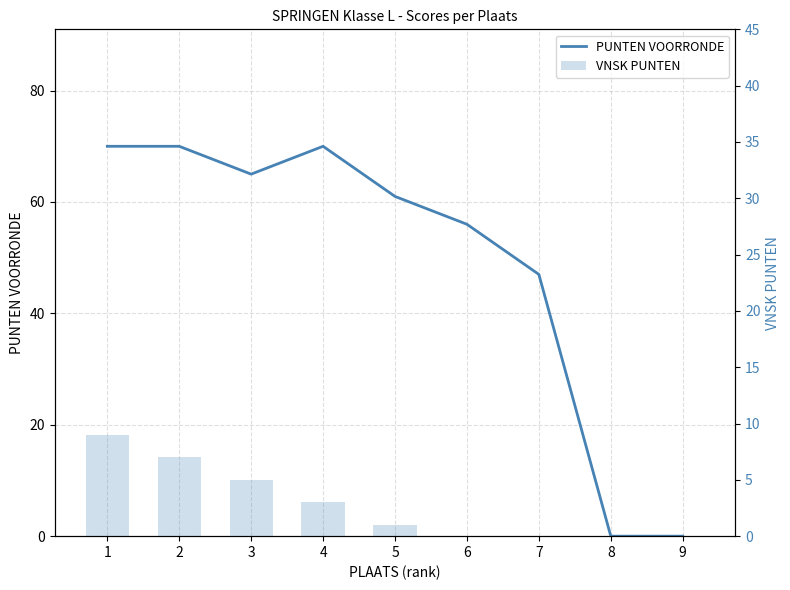

List the labels in order of VNSK PUNTEN value, largest first.

1, 2, 3, 4, 5, 6, 7, 8, 9